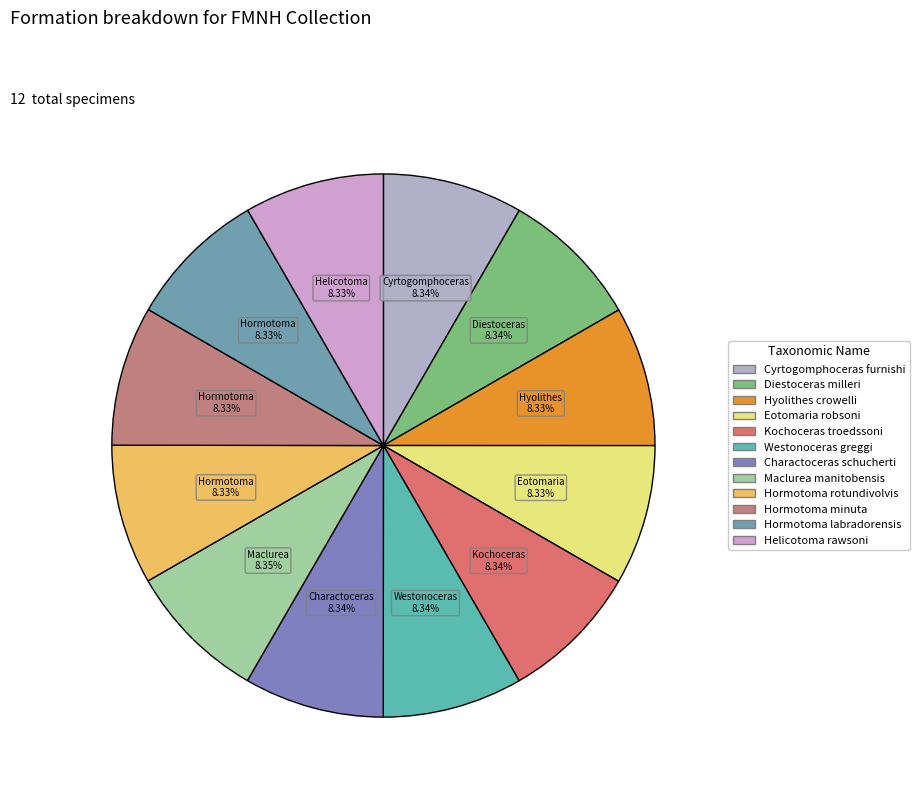

What percentage do Charactoceras schucherti and Helicotoma rawsoni together represent?

16.7%